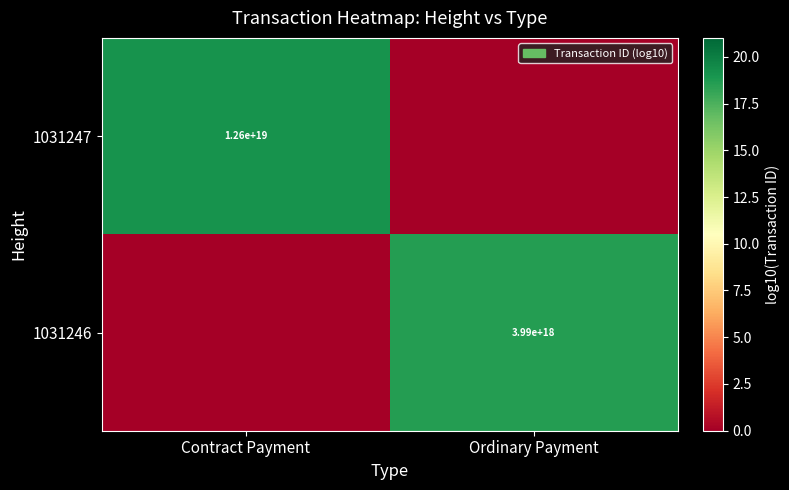

Is it true that 1031247 equals 12600000000000000000 at Contract Payment?

True